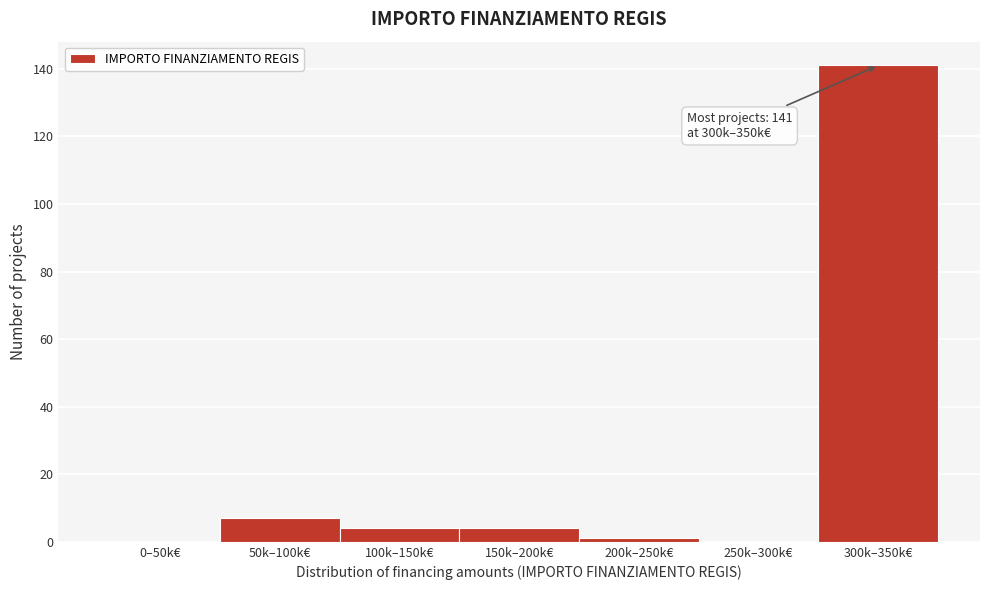

Reading left to right, transcribe all the data shown in this chart.

0–50k€=0	50k–100k€=7	100k–150k€=4	150k–200k€=4	200k–250k€=1	250k–300k€=0	300k–350k€=141